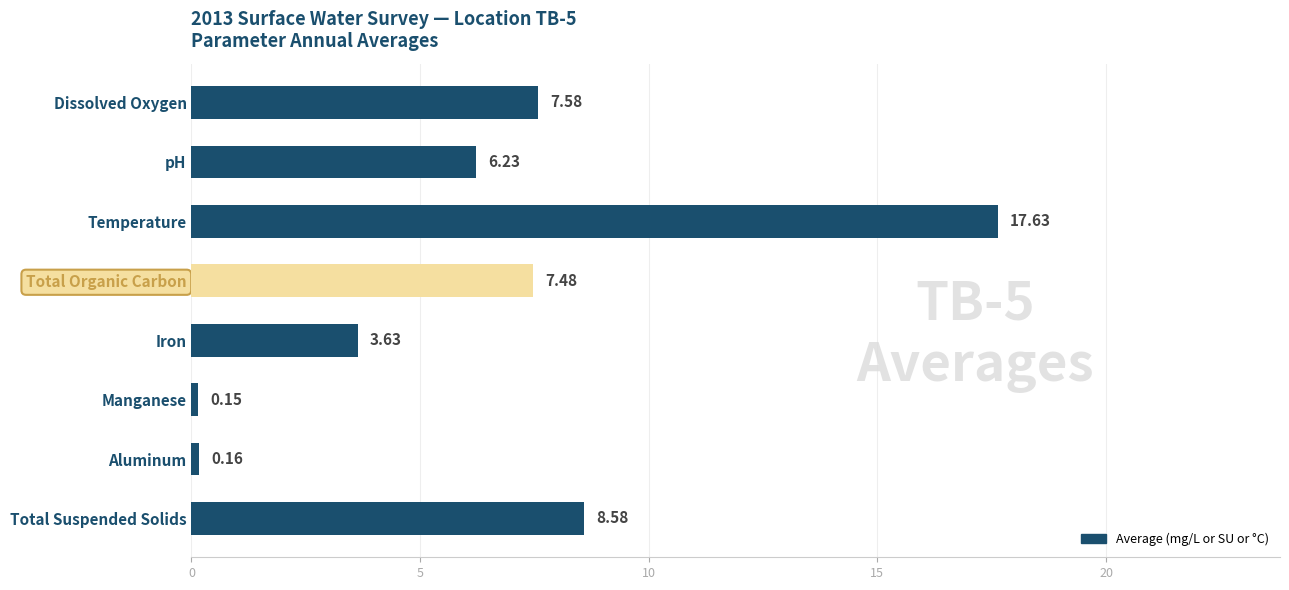

Which label corresponds to the largest value in the chart?

Temperature